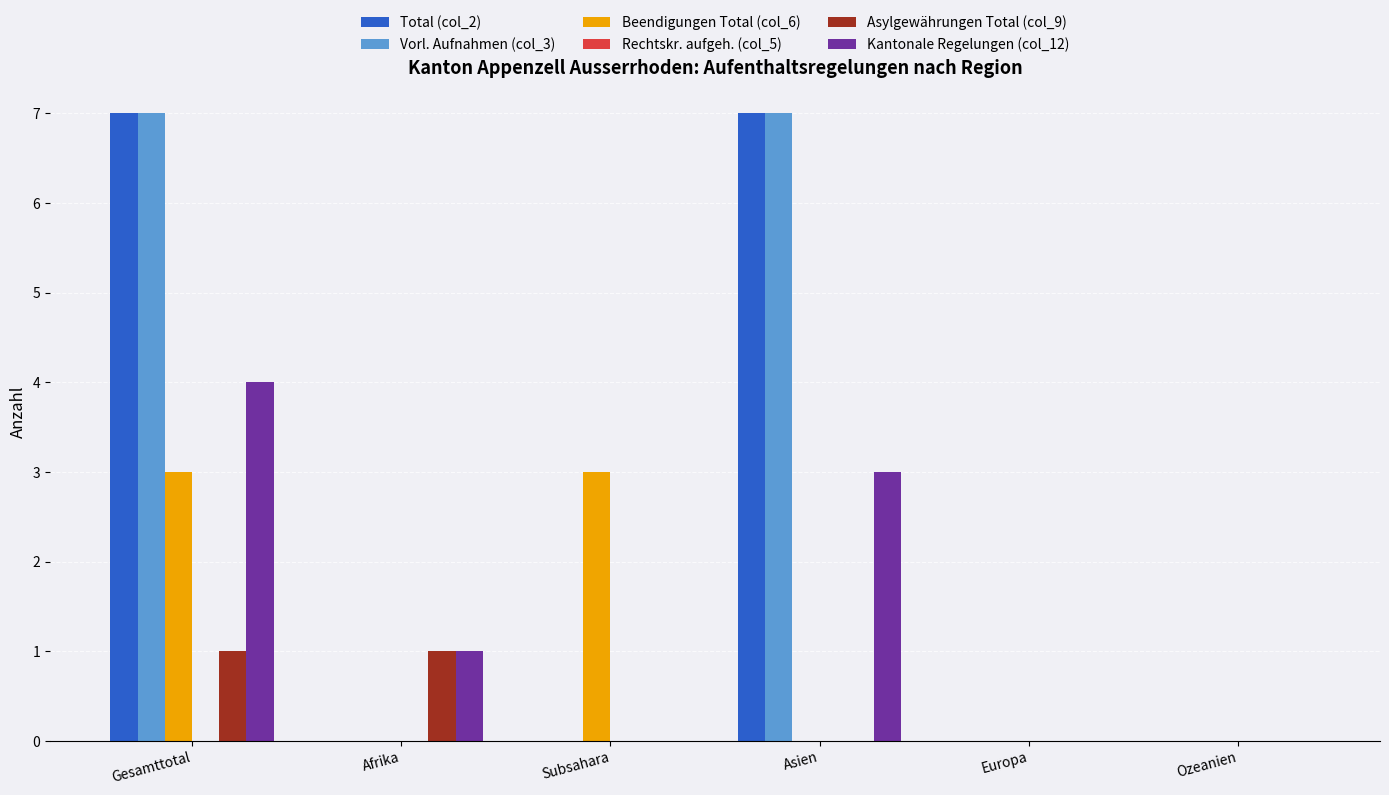

What is the sum of the Total (col_2) values at Asien and Gesamttotal?

14